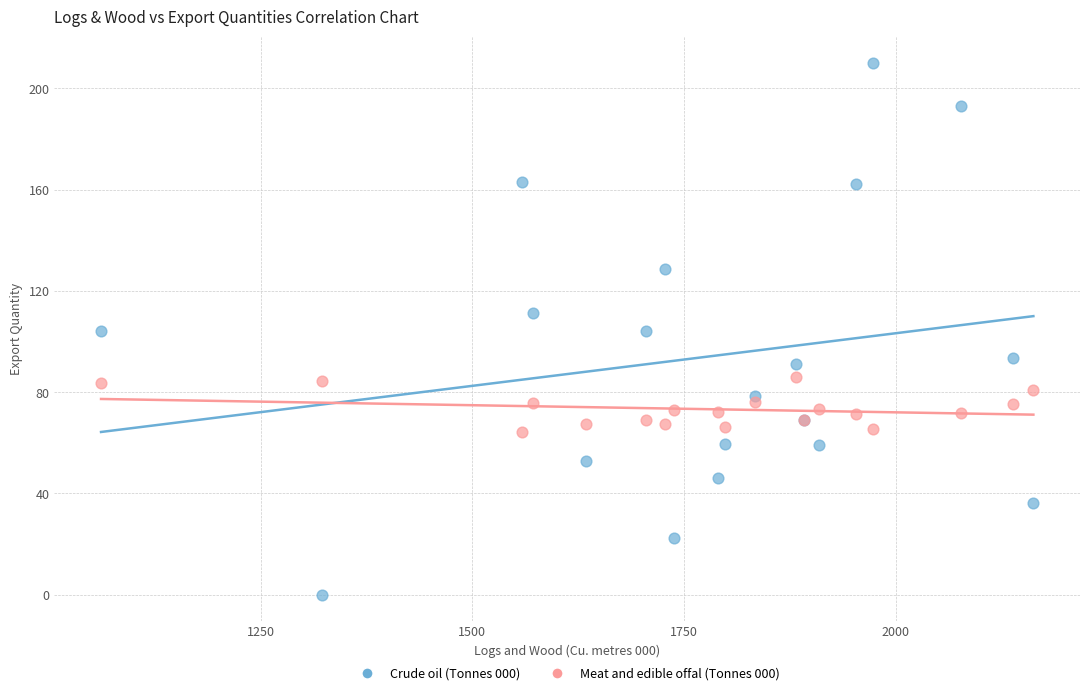

Which series reaches the maximum Y coordinate?

Crude oil (Tonnes 000)